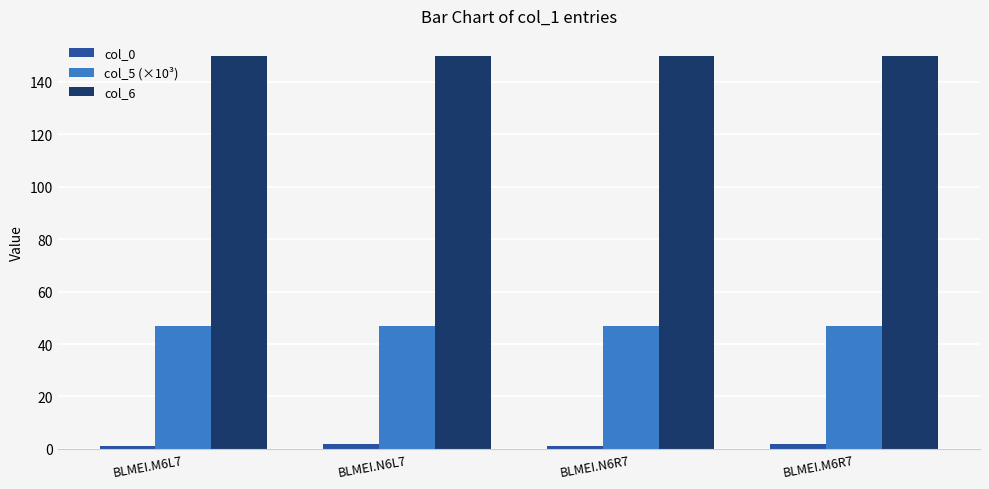

Rank the series by their average value, from lowest to highest.

col_0, col_5 (×10³), col_6